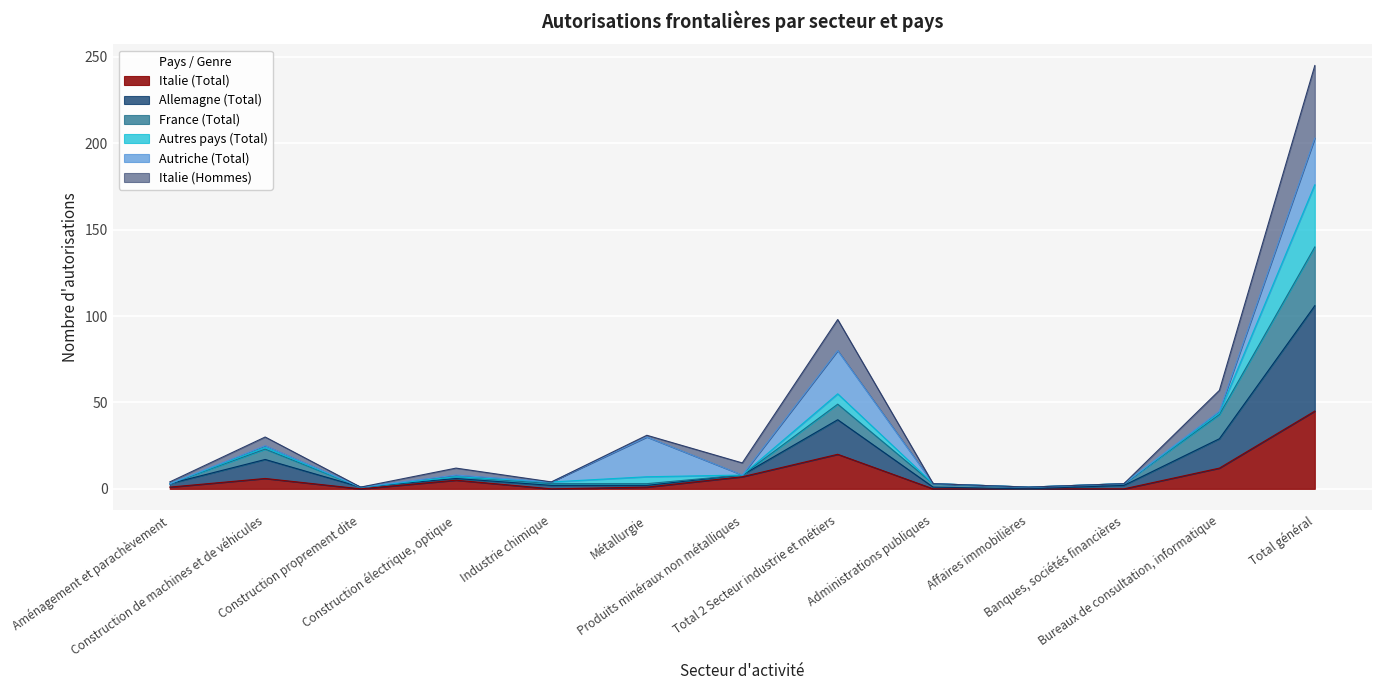

What is the lowest value of the France (Total) series?

1